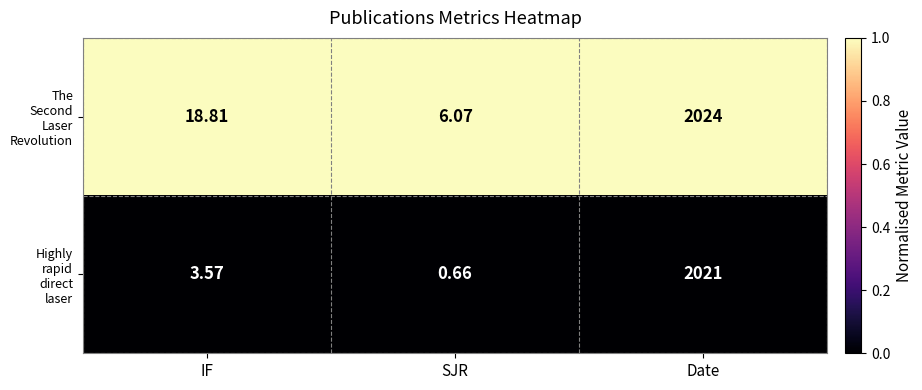

Which label corresponds to the largest value in the chart?

Date